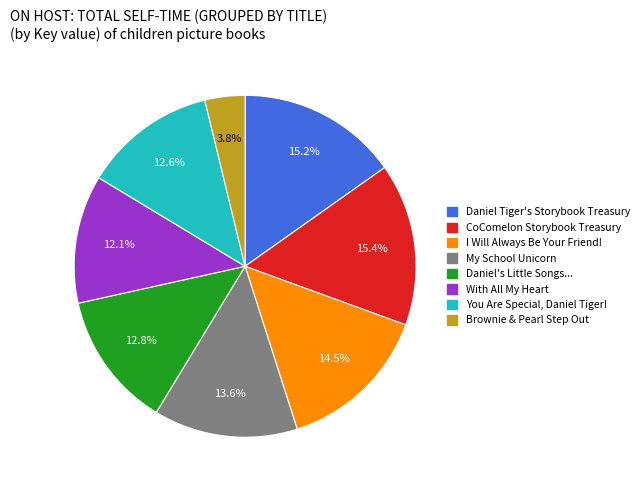

Which has a higher value, With All My Heart or CoComelon Storybook Treasury?

CoComelon Storybook Treasury